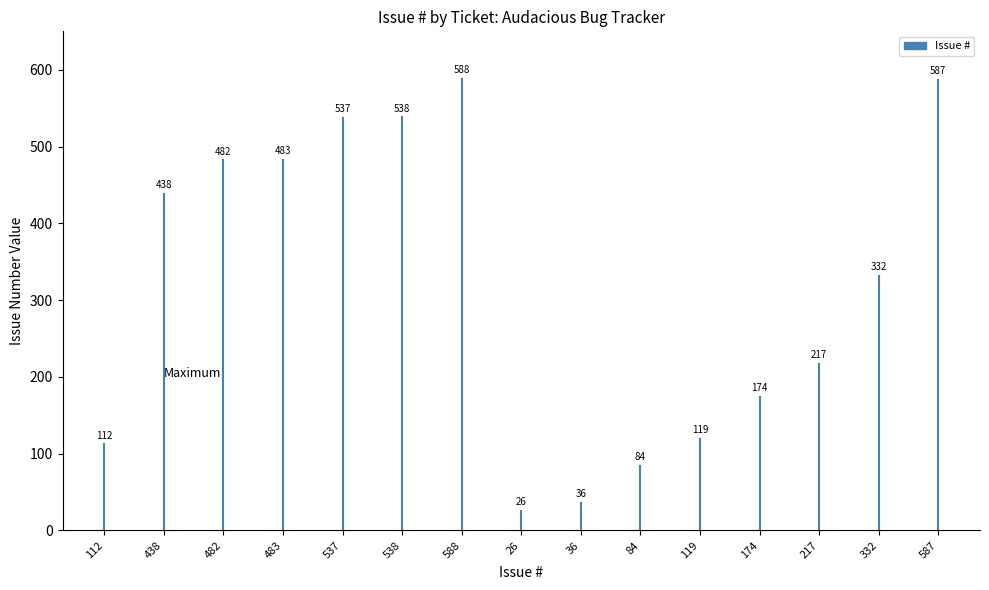

Is this an area chart (filled region under the line)?

No